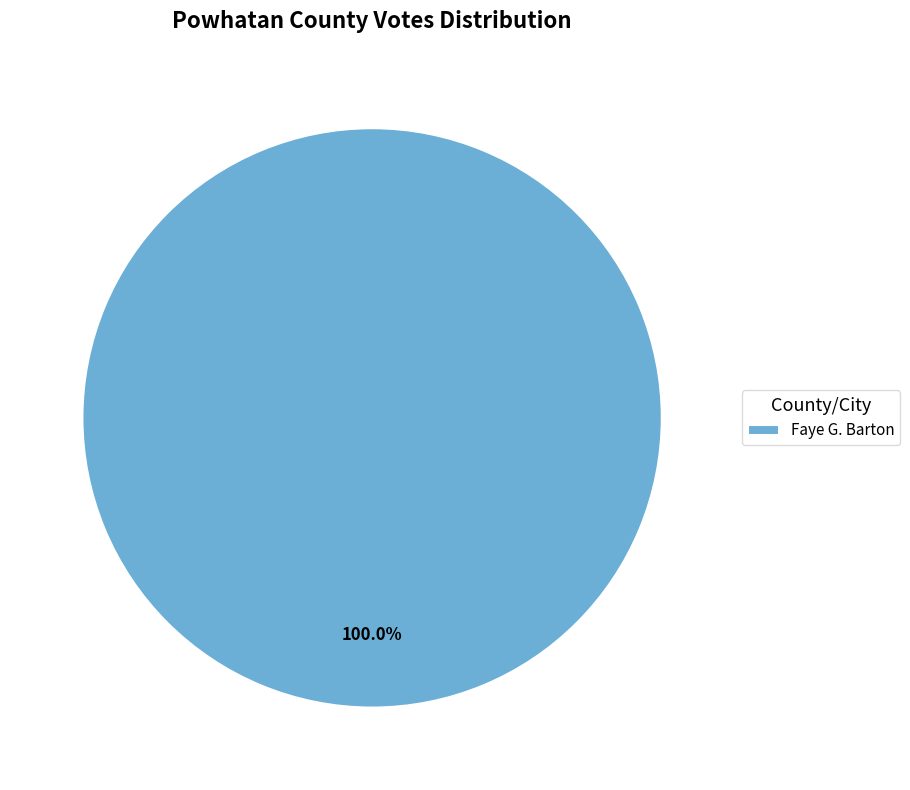

Rank the categories by value from highest to lowest.

Faye G. Barton